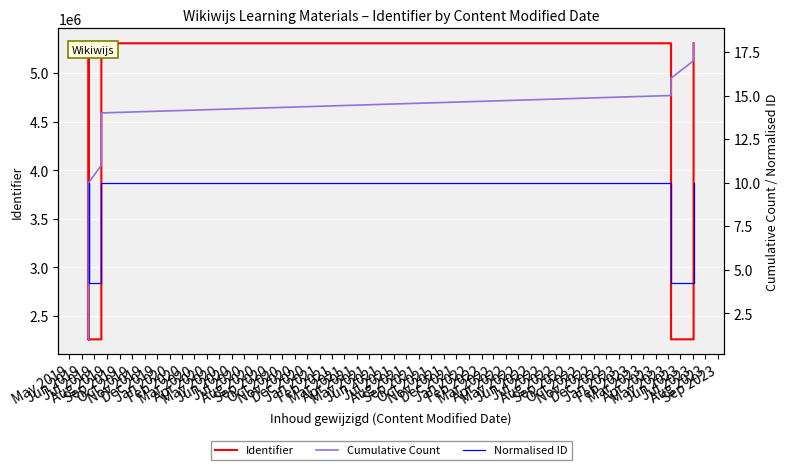

Which series has the largest total across all categories?

Identifier